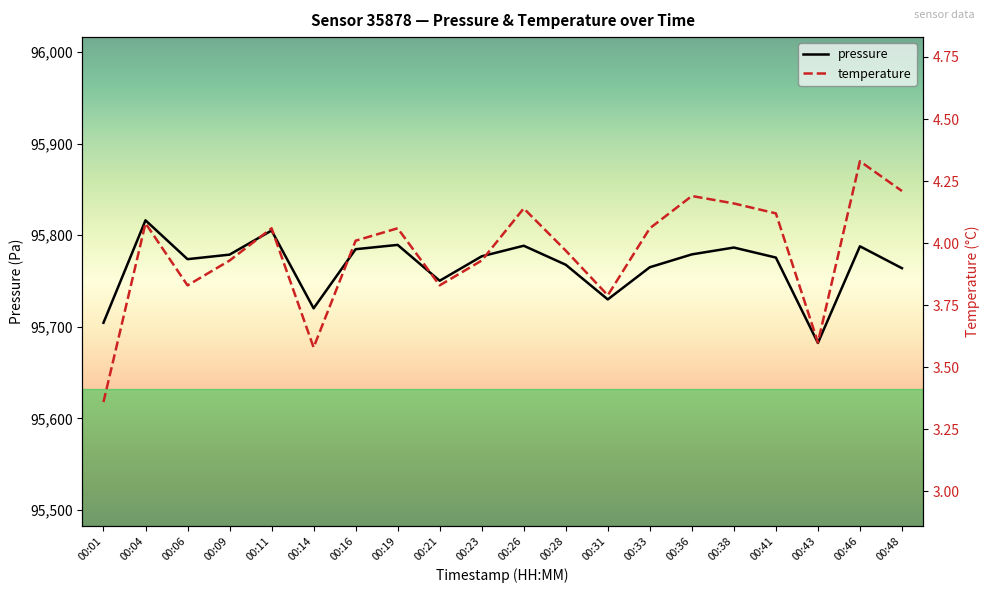

True or false: pressure has a value of 61814.6 at 00:09.

False